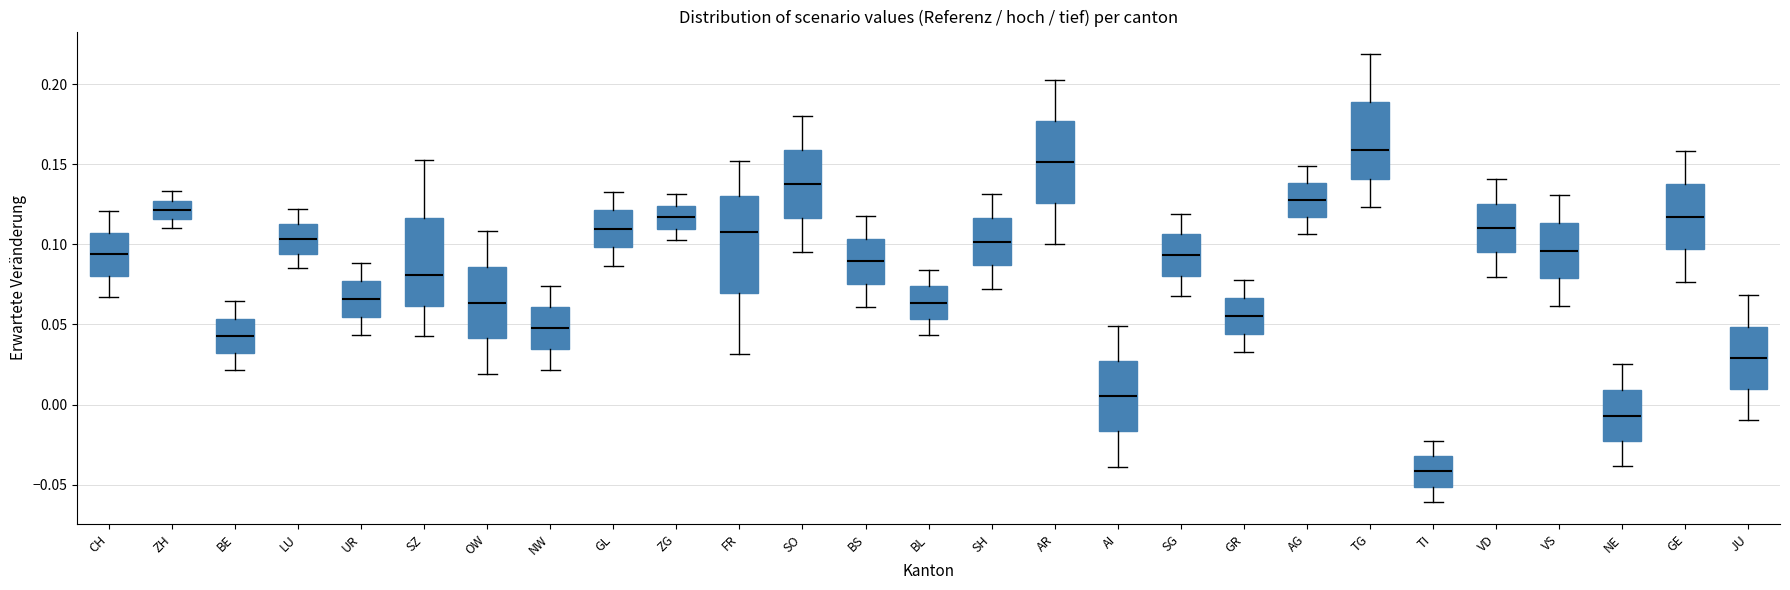

Comparing the boxes themselves (not the whiskers), which one is the tallest?

FR